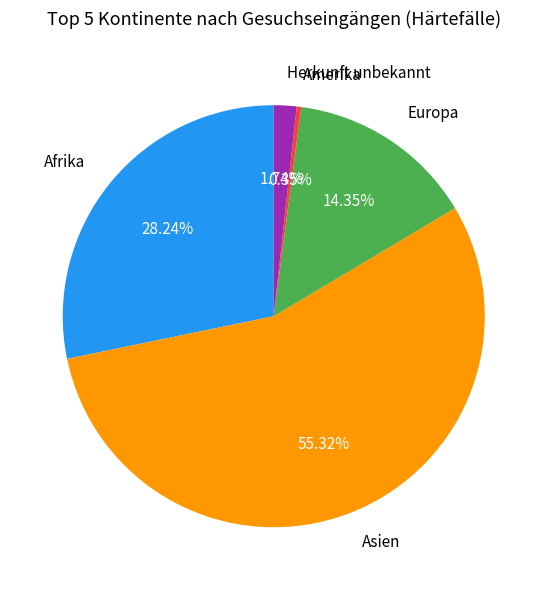

To the nearest percent, what is the difference between the Europa and Amerika slice percentages?

14%